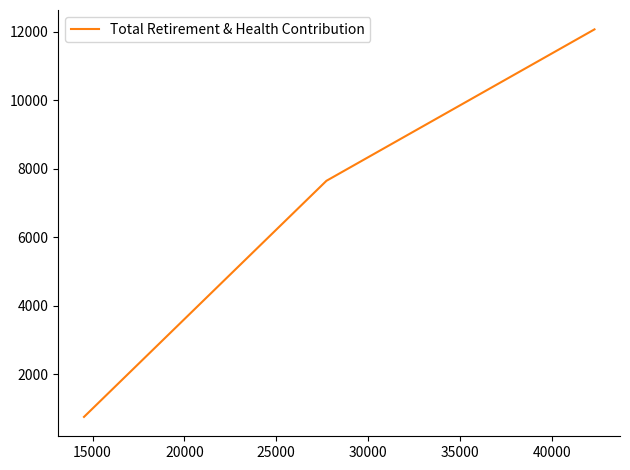

The value at 10000 is 4297. True or false?

False